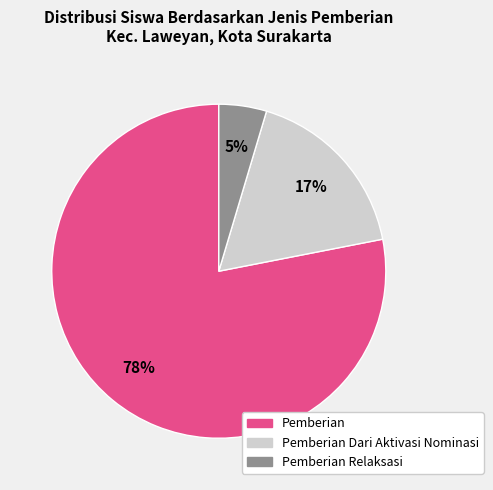

To the nearest percent, what is the difference between the largest and smallest slice percentages?

73%